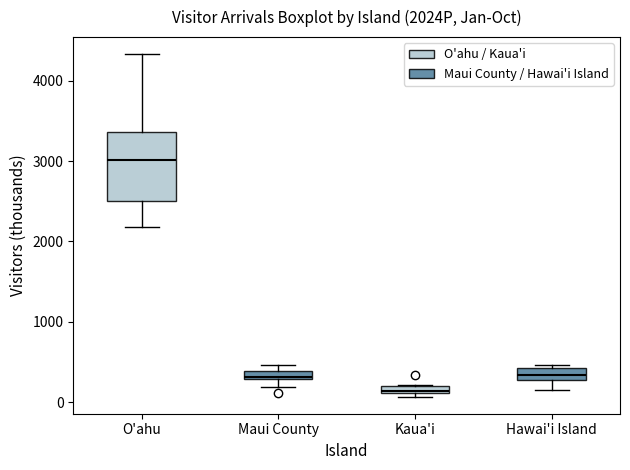

Where is the upper edge of the box for Maui County on the y-axis? The values are not printed on the chart, so give them approximately, as read against the axis.

400